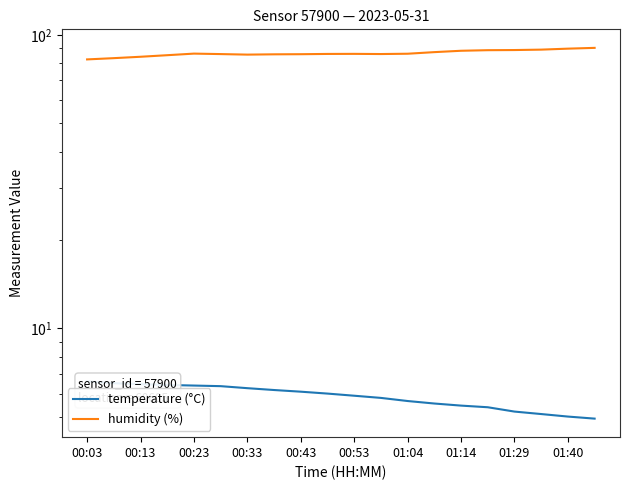

True or false: temperature (°C) has a value of 5.4 at 15.

True